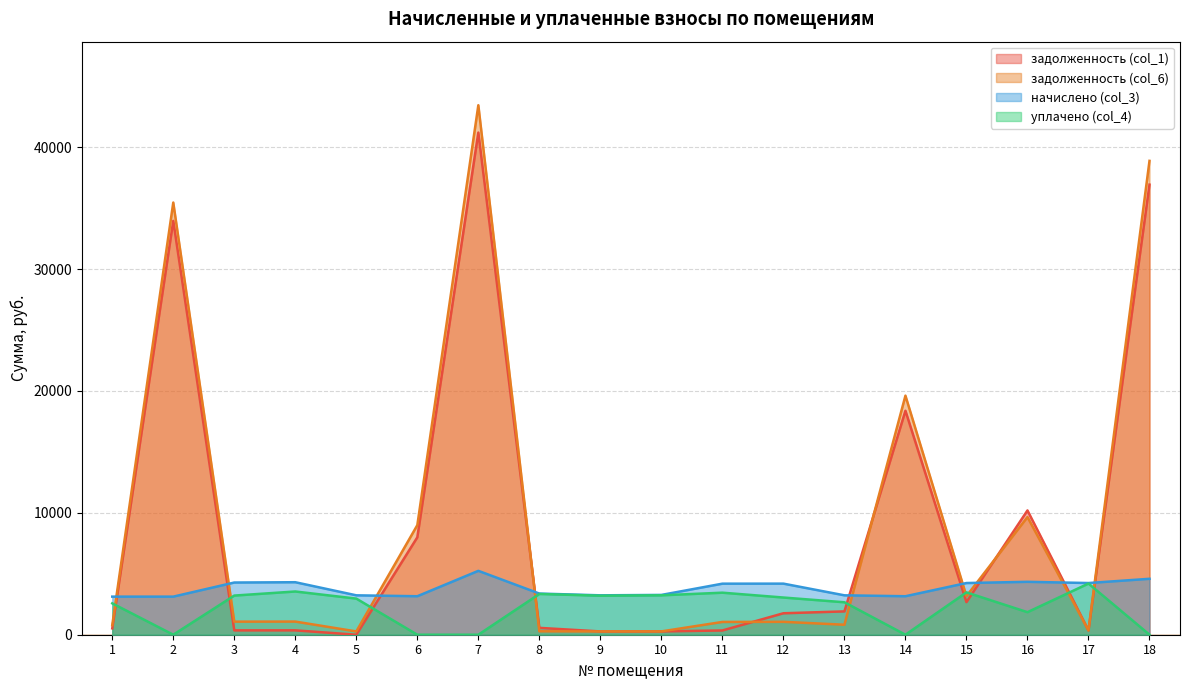

What is the average value of the задолженность (col_6) series?

9251.1